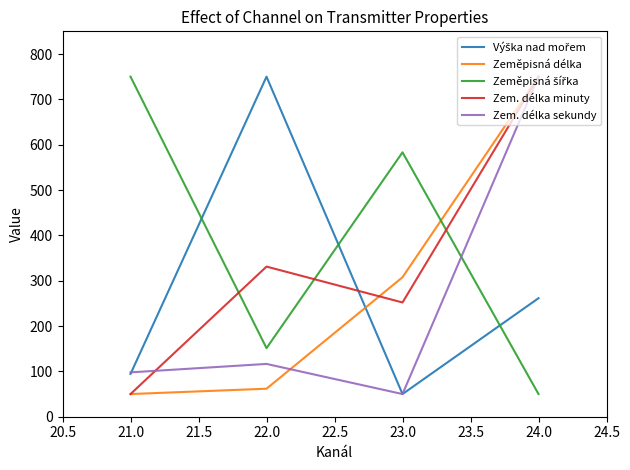

The value of Zem. délka sekundy at 22.0 is 61.9. True or false?

False